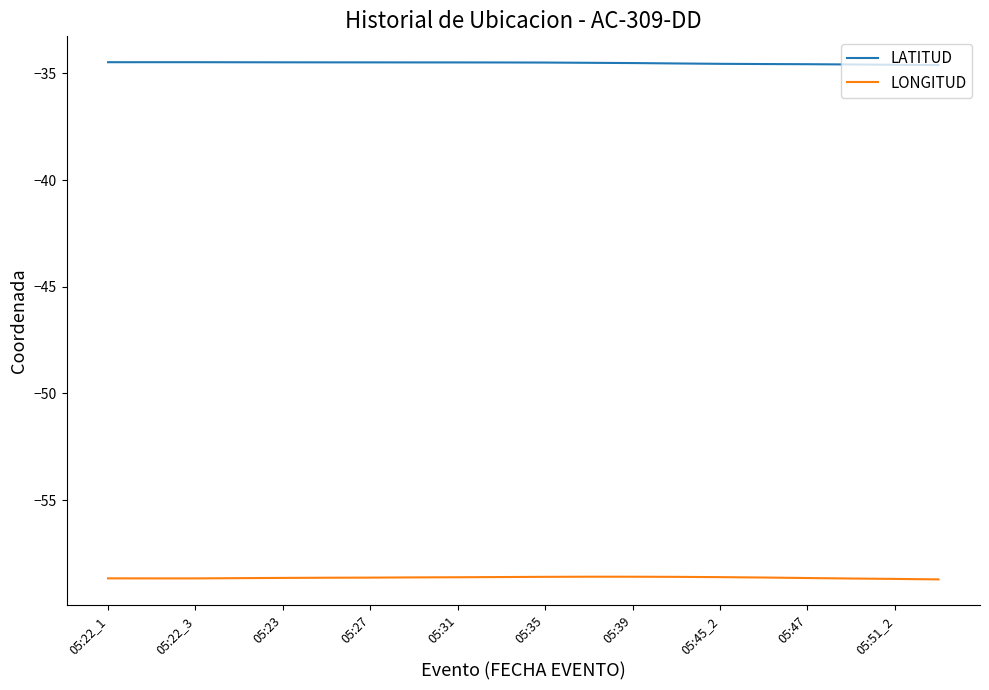

What are all the series names shown in the legend?

LATITUD, LONGITUD